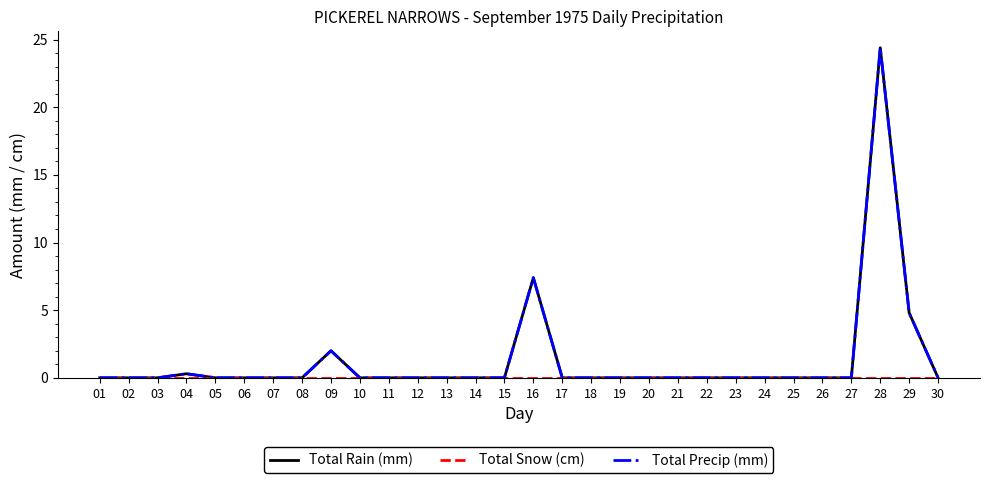

Does the chart have visible grid lines?

No